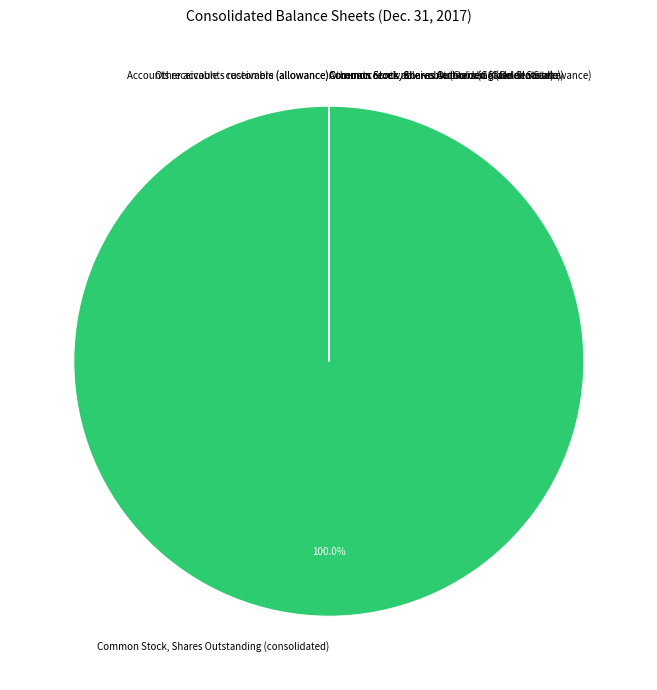

Which category has the biggest portion of the pie?

Common Stock, Shares Outstanding (consolidated)